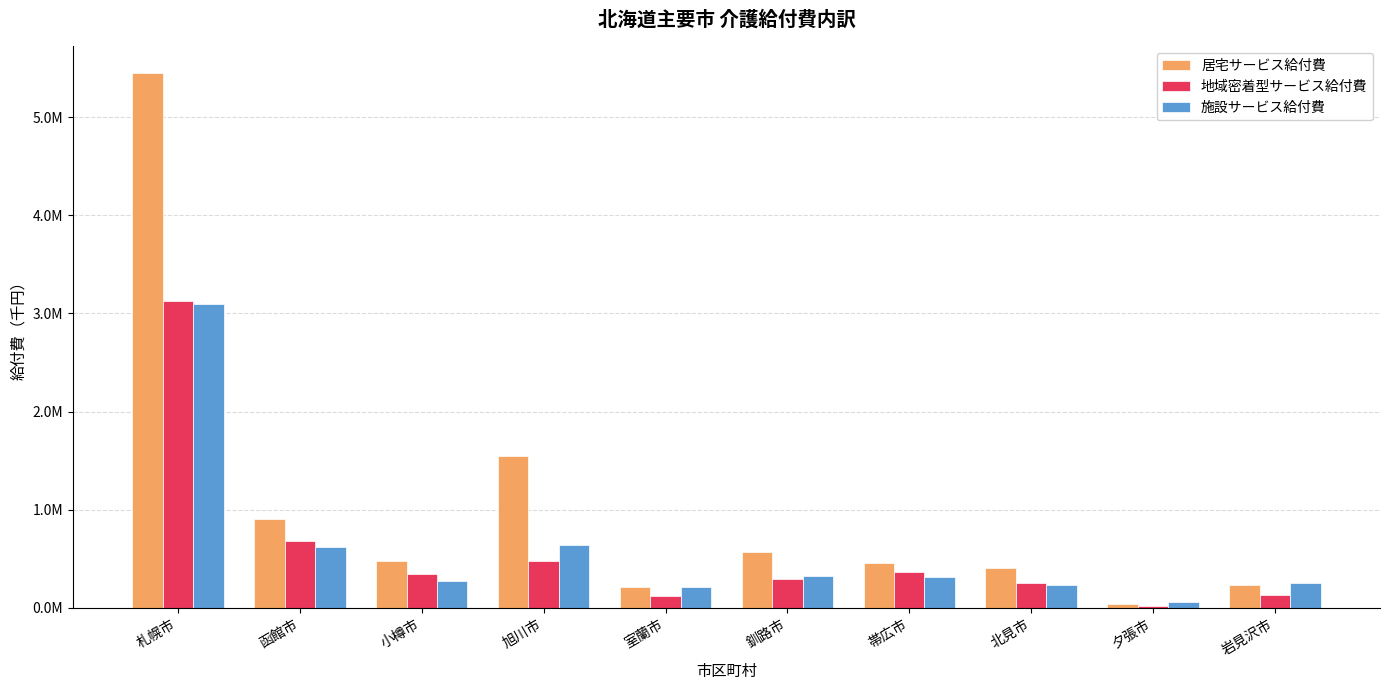

What is the difference between the highest and lowest values at 帯広市?

141841.2